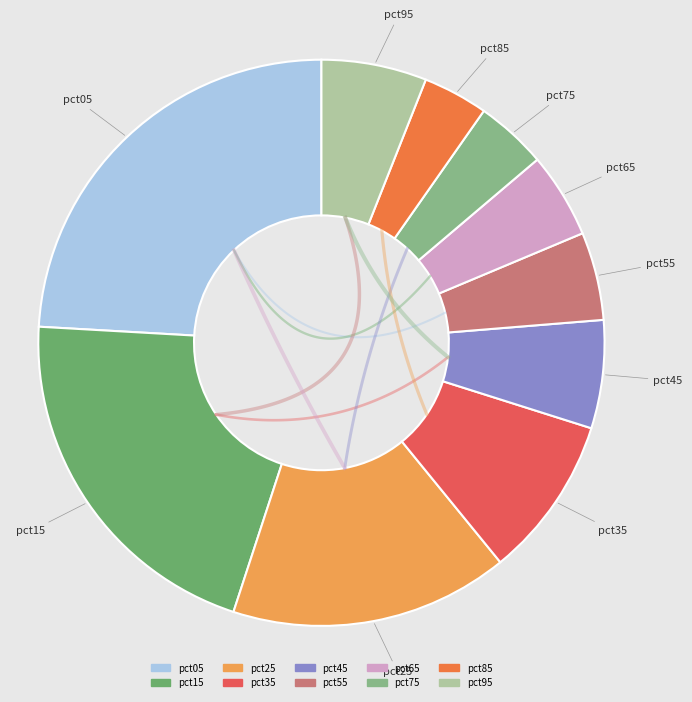

What is the change in value from pct25 to pct55?

-1.5